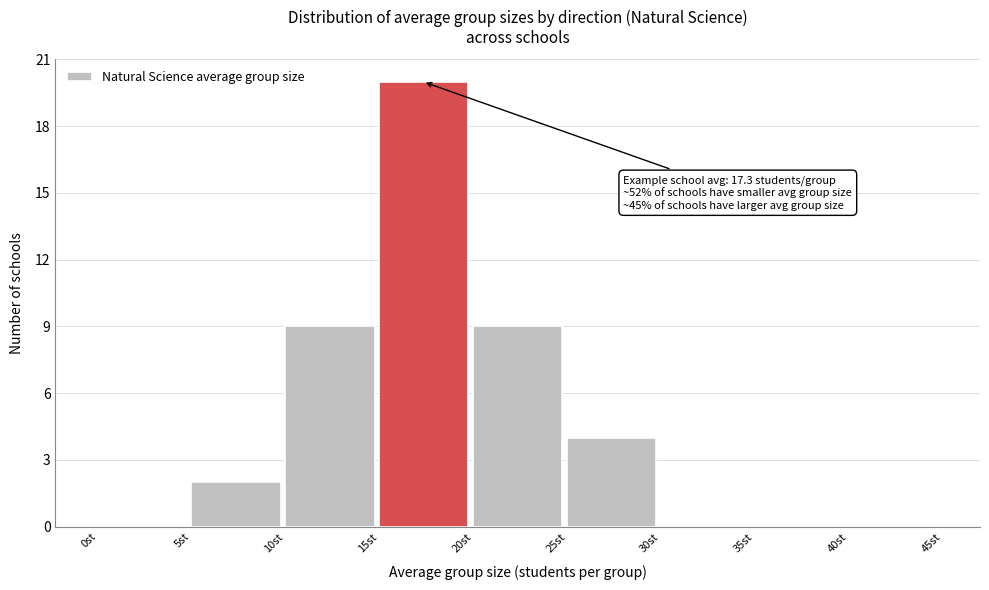

Which range on the x-axis has the tallest bar?

15 to 20